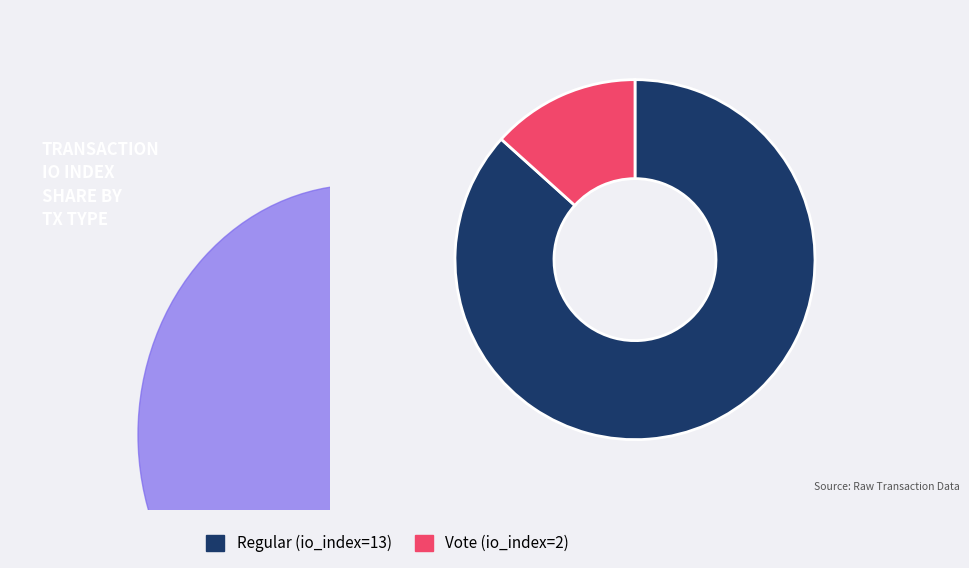

What is the largest slice in the pie chart?

Regular (io_index=13)